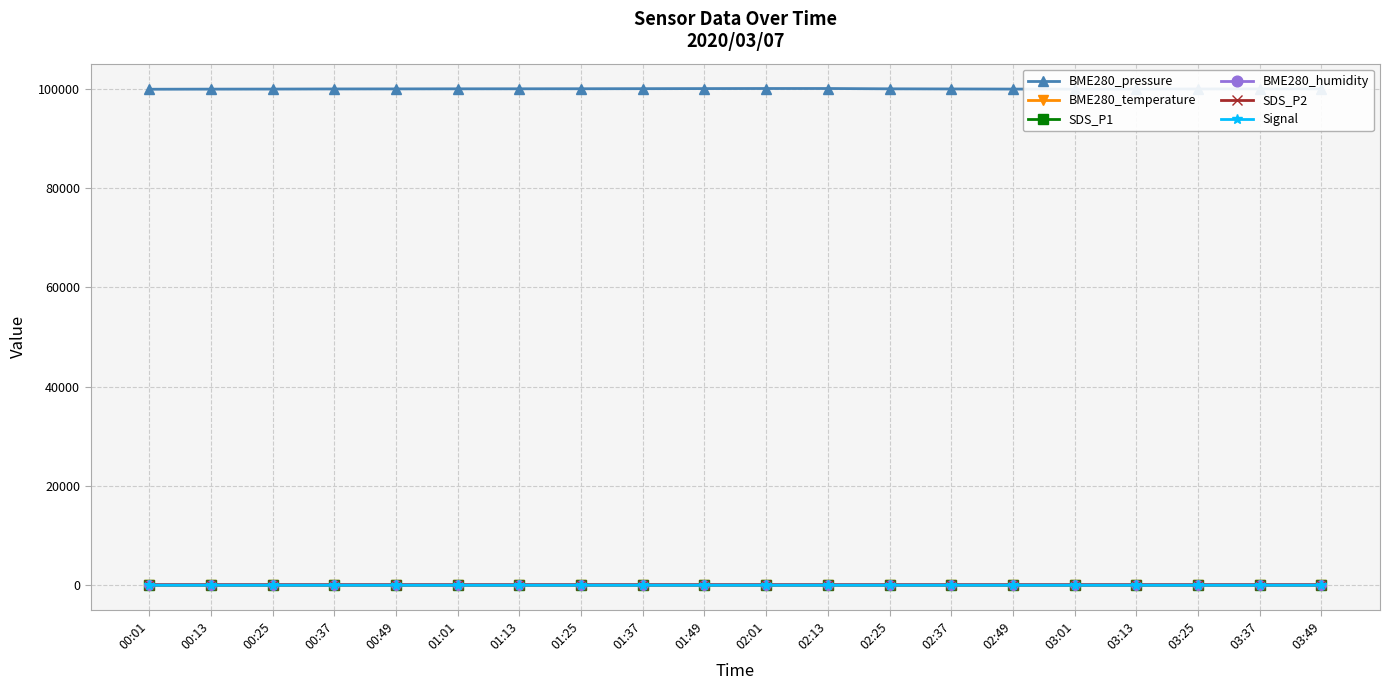

Read the BME280_humidity value at 01:13.

39.9